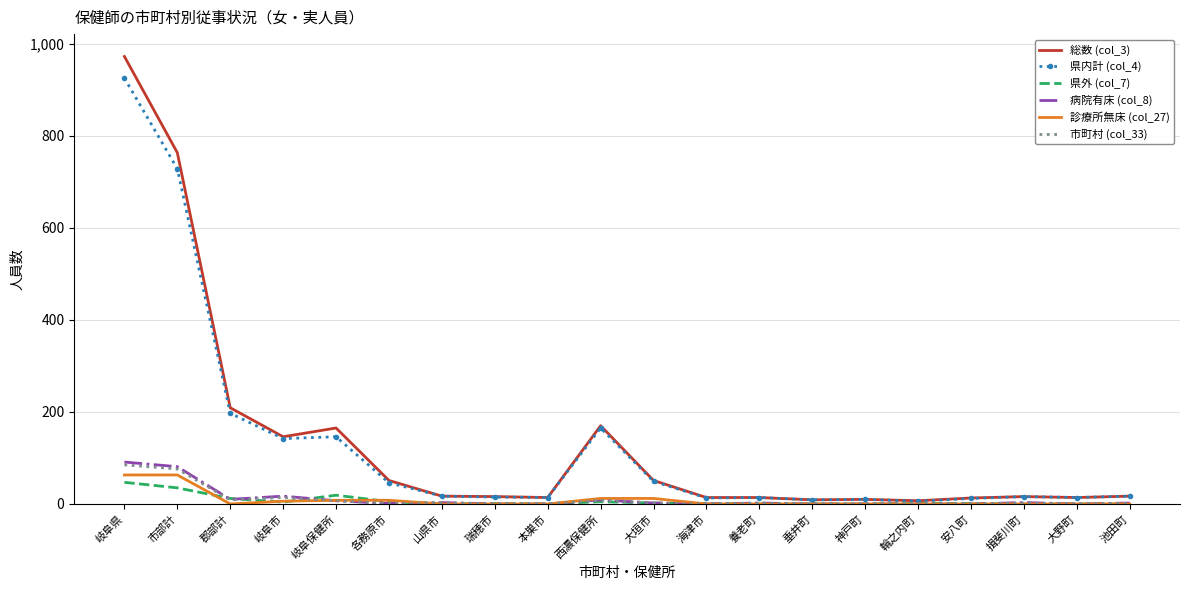

What is the maximum value shown in the chart?

972